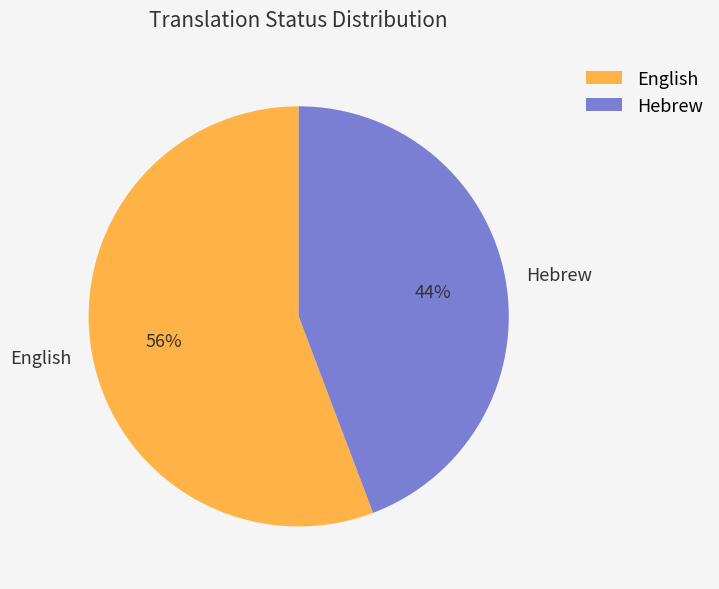

Count the number of slices in the pie.

2